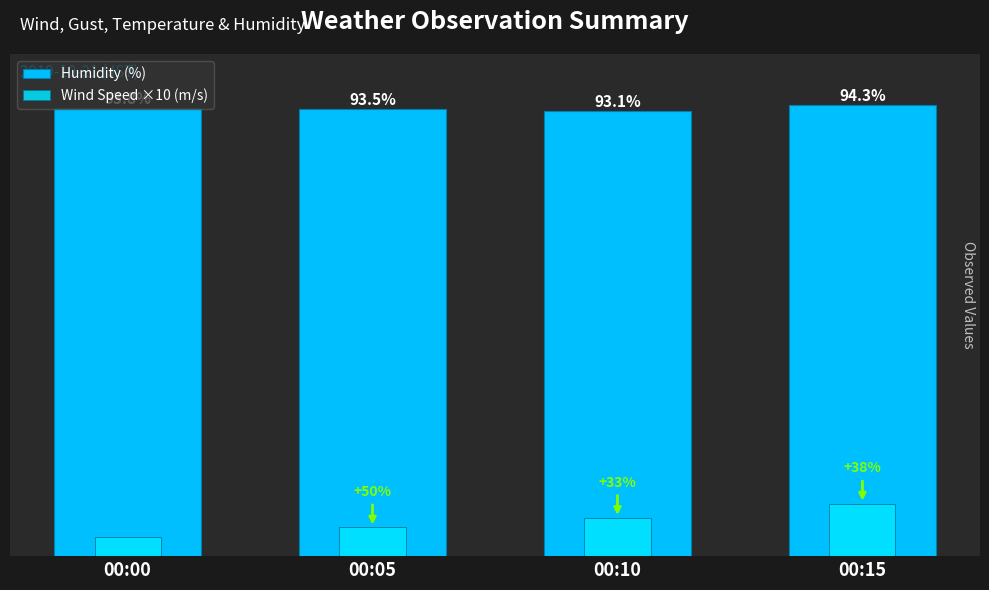

What is the value of the Humidity (%) bar at the 4th from the left?

94.3